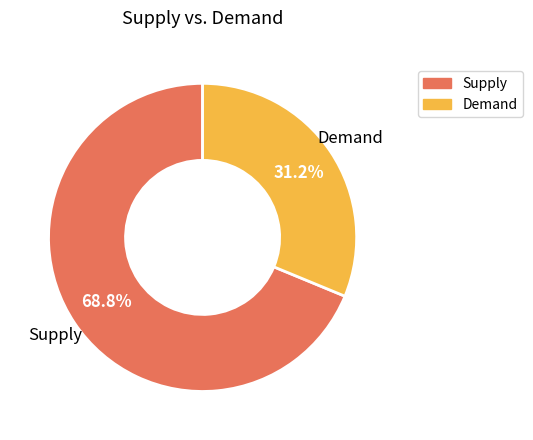

Is there any slice that represents more than half of the pie?

Yes